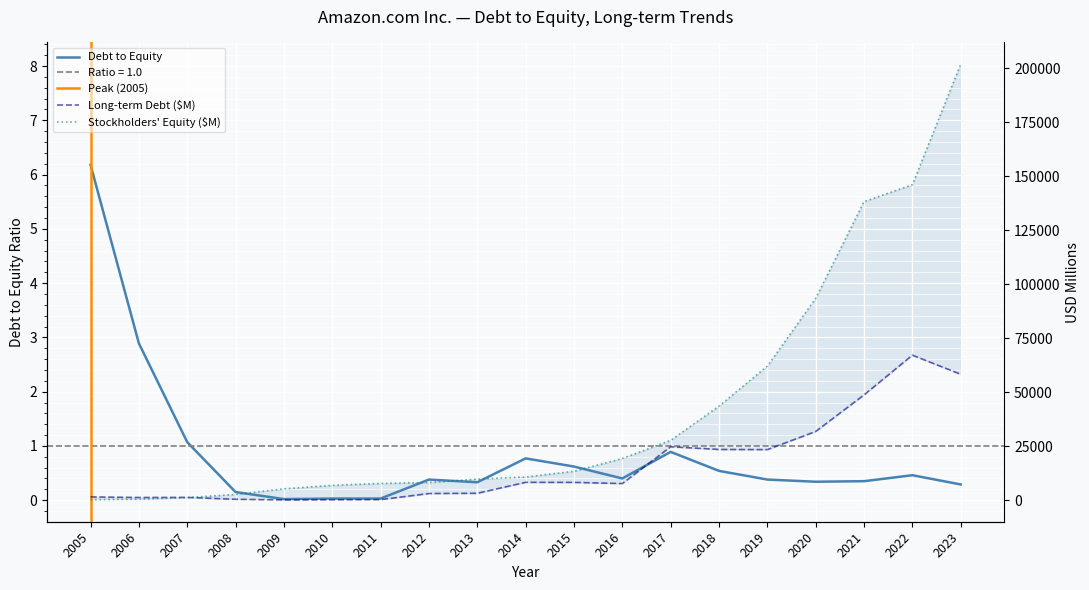

Is the value of Stockholders Equity at 2009 greater than the value of Long-term Debt at 2015?

No